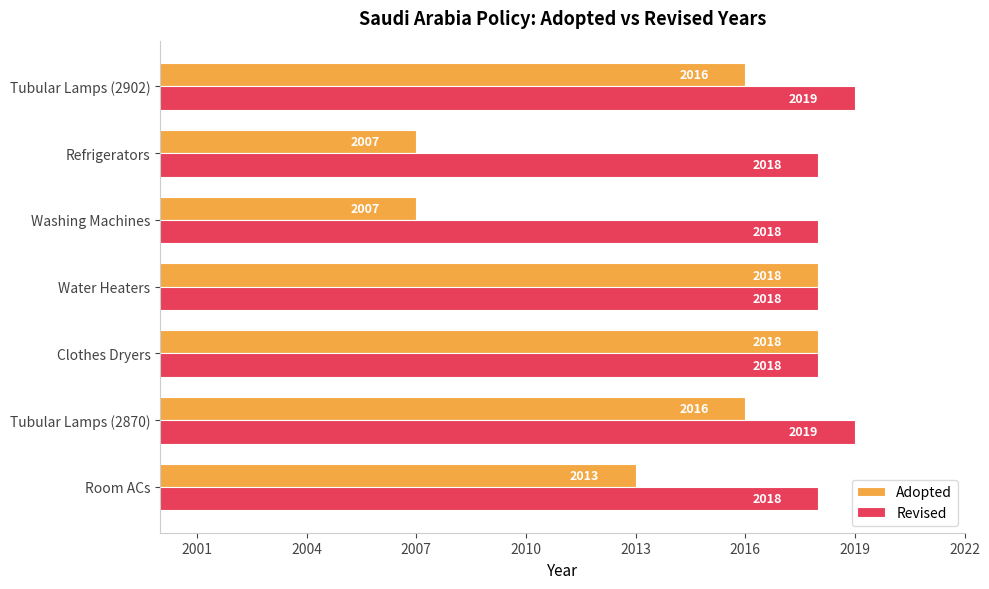

What value does the Adopted series have at Tubular Lamps (2870), to the nearest 10?

2020